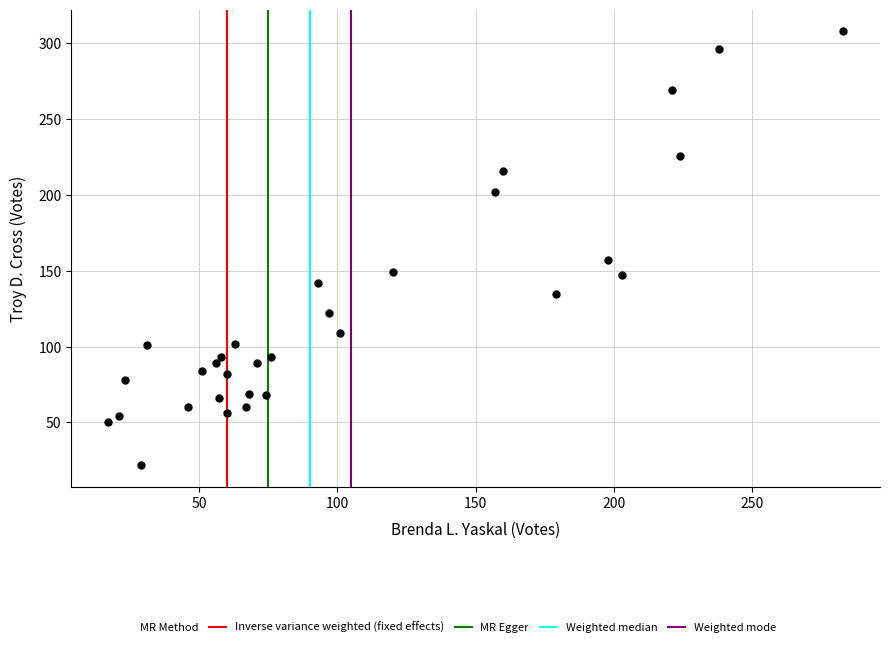

What is the range of Y values (max minus min)?

286